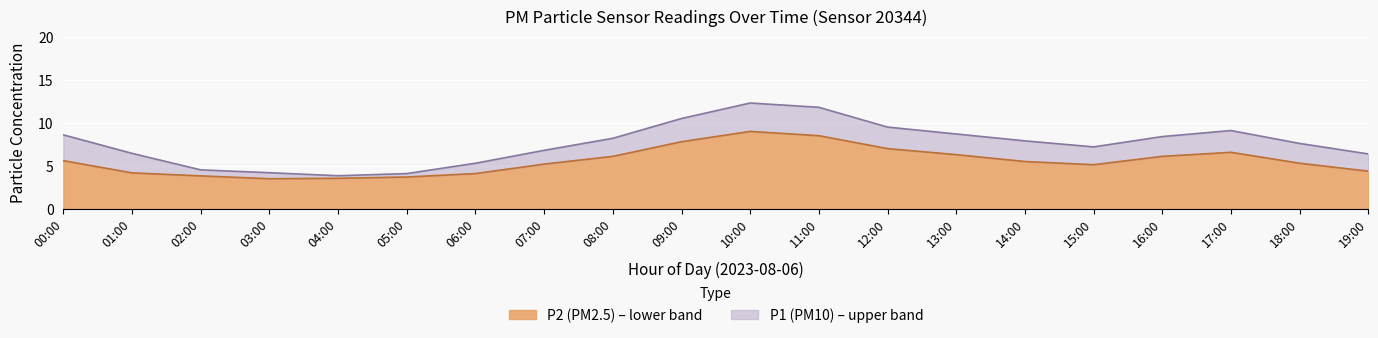

At which label is P2 closest to 6?

08:00